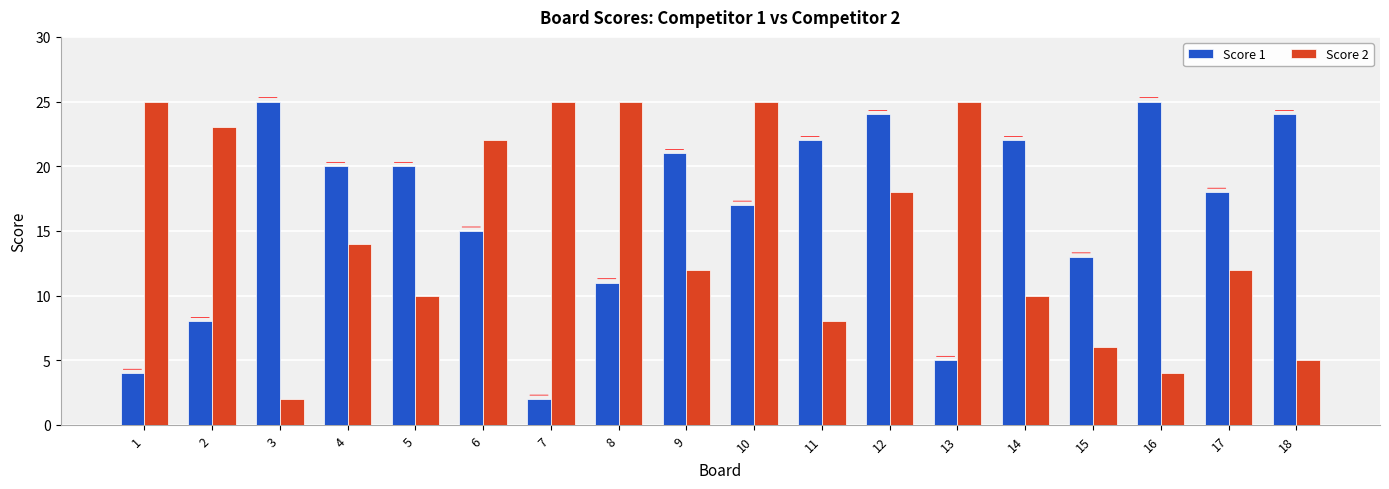

What is the value of the Score 1 bar at the 8th from the left?

11